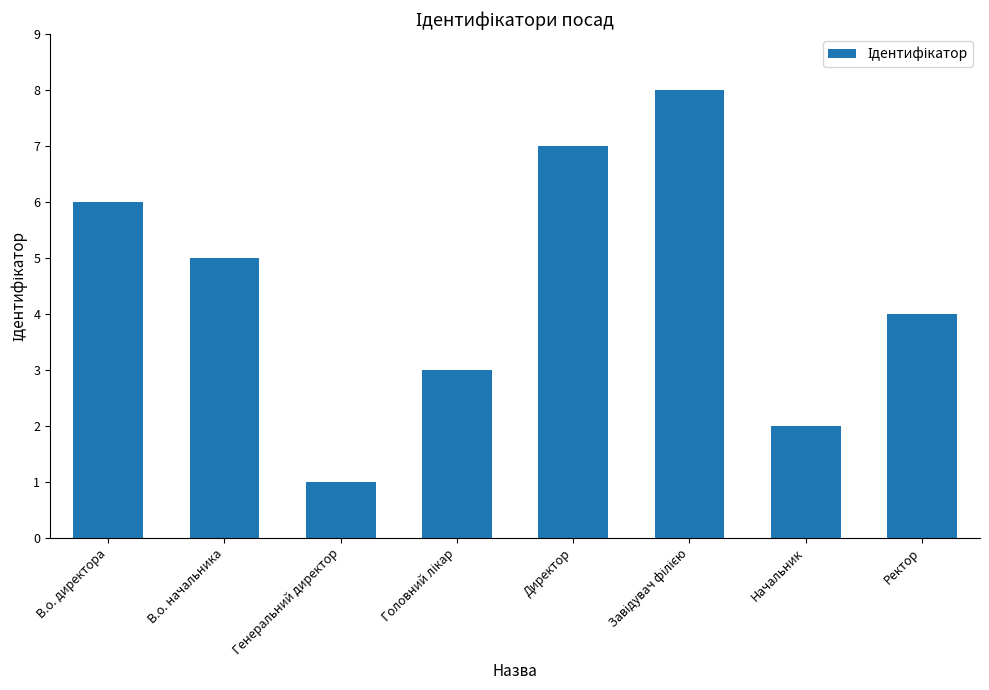

What is the label of the 2nd bar from the left?

В.о. начальника